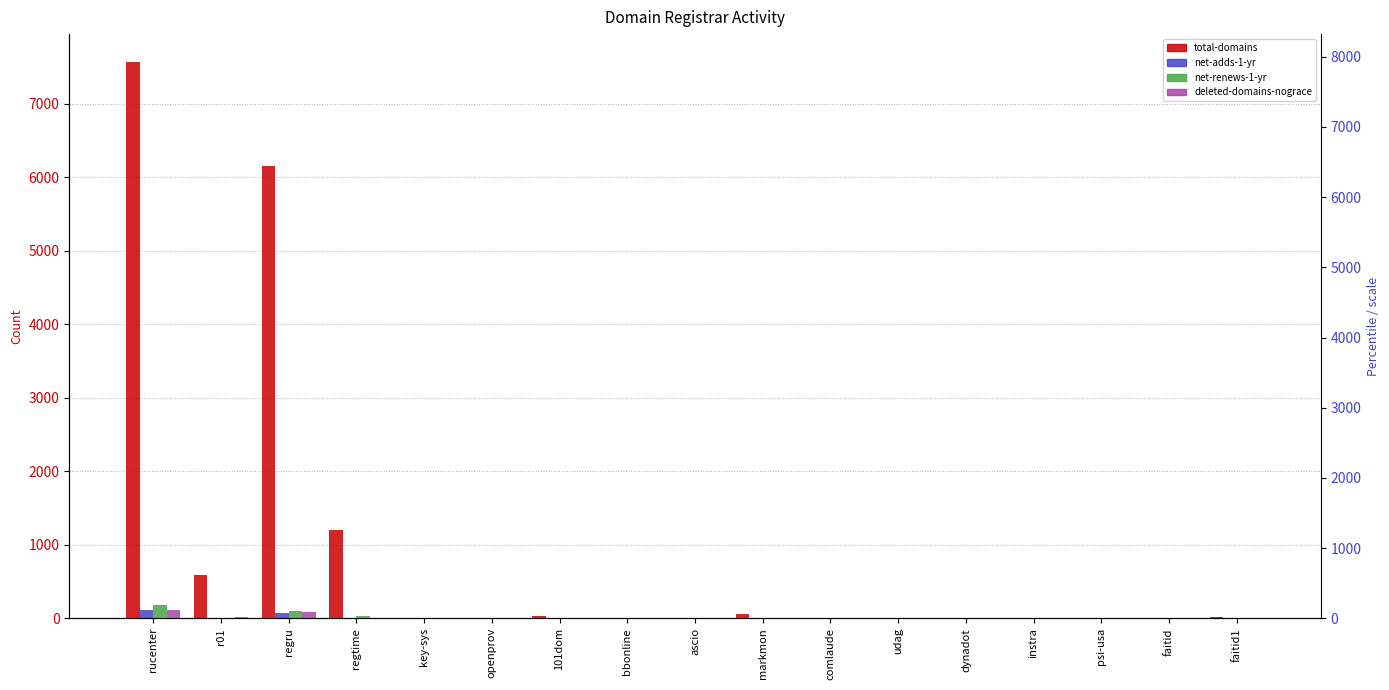

True or false: net-renews-1-yr has a value of 1 at r01.

False